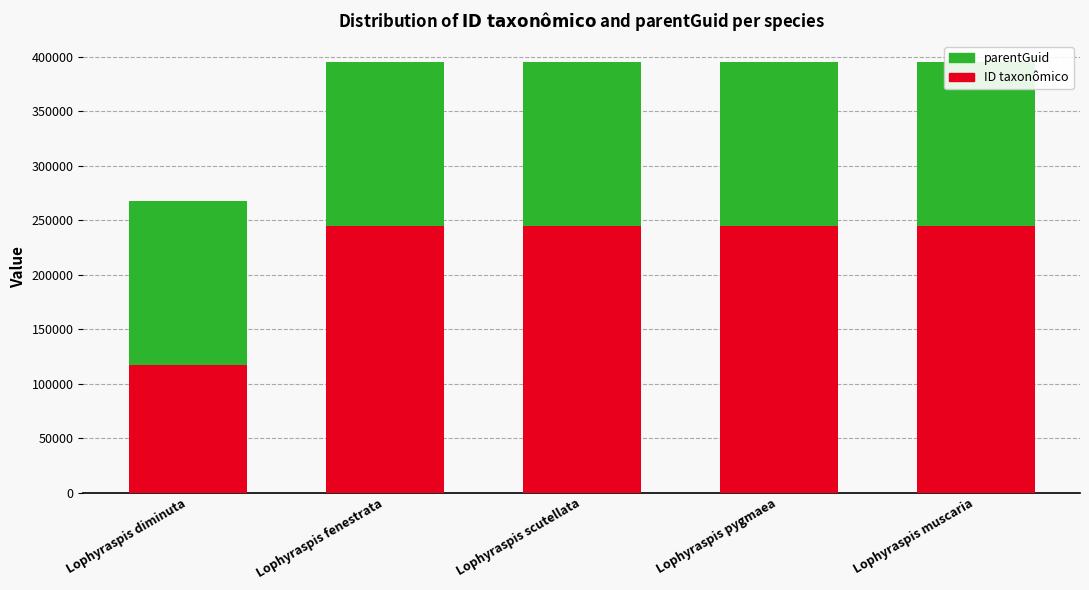

What is the sum of the parentGuid values at Lophyraspis diminuta and Lophyraspis pygmaea?

300676